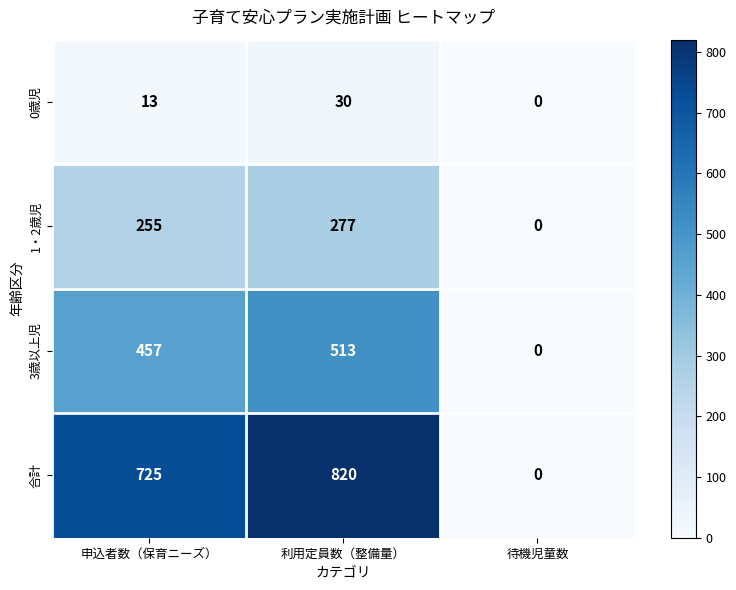

Which label corresponds to the smallest value in the chart?

待機児童数